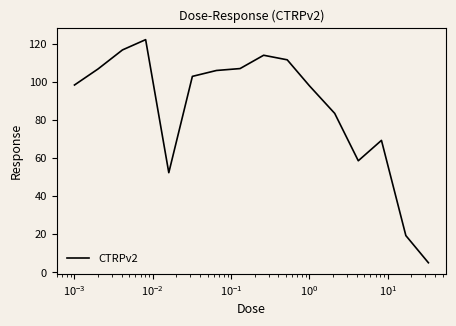

What is the difference between the maximum and minimum values?

117.2